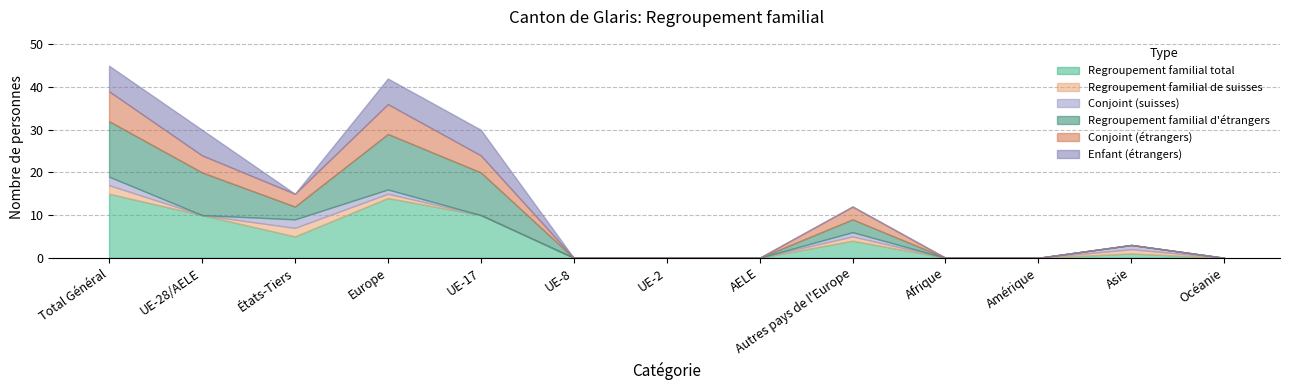

What is the difference between the maximum and second lowest values in the Regroupement familial de suisses series?

2